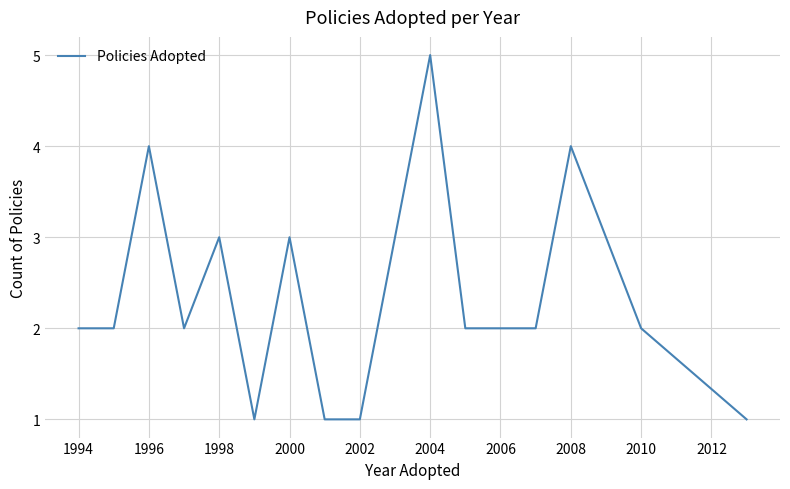

What is the greatest value displayed?

5